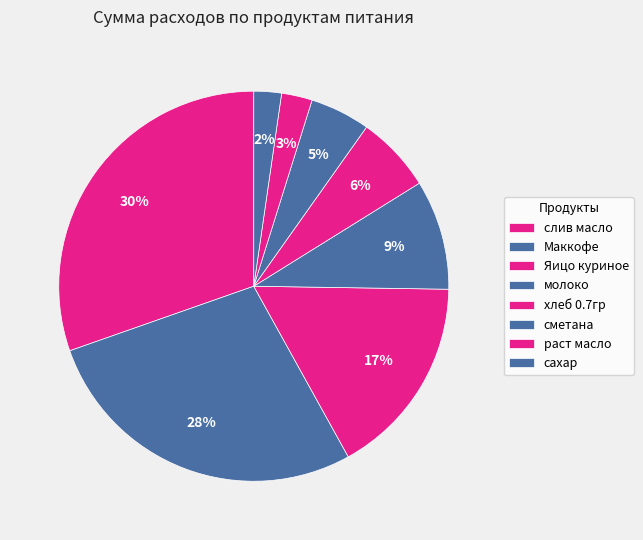

Does хлеб 0.7гр account for over 50% of the chart?

No